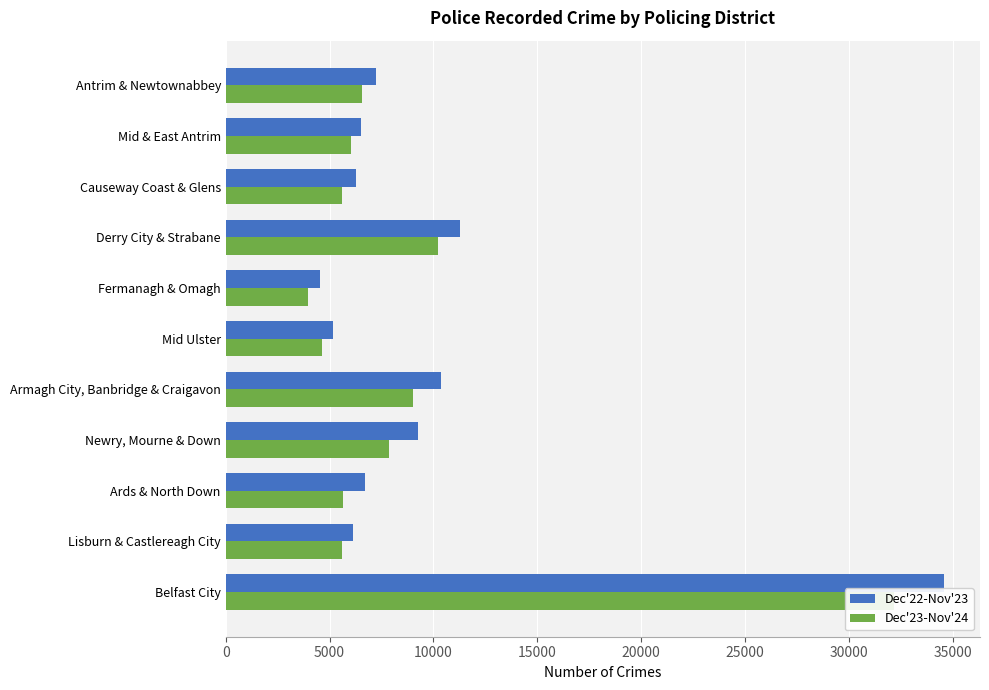

What is the difference between the second highest and second lowest values in the Dec'22-Nov'23 series?

6123